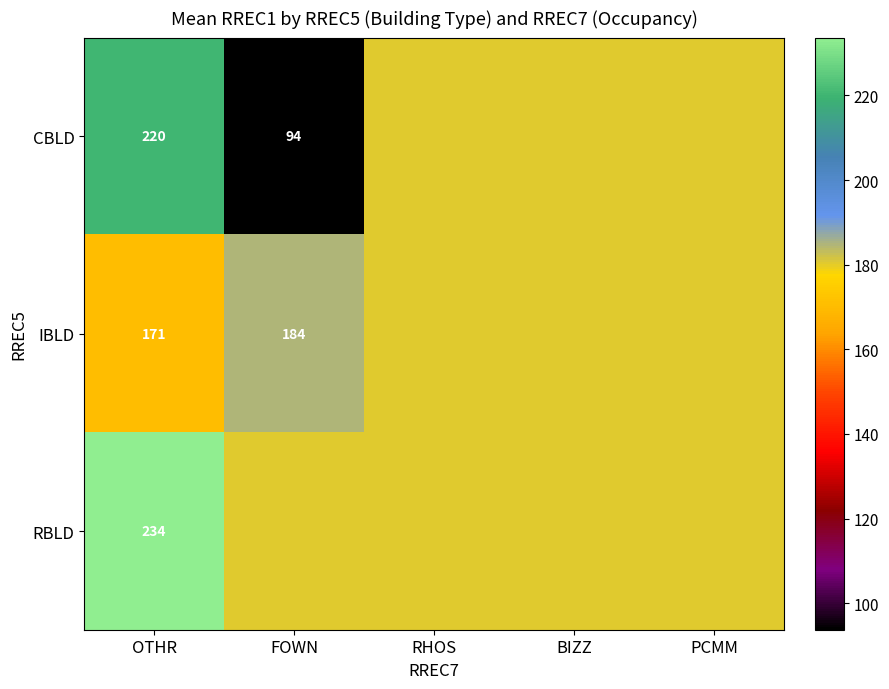

Is it true that RBLD equals 180.6 at RHOS?

True